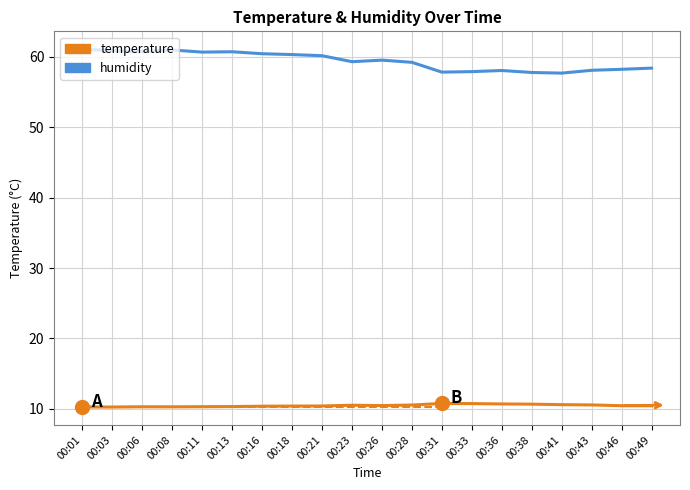

Is the value of temperature at 00:28 greater than the value of humidity at 00:43?

No